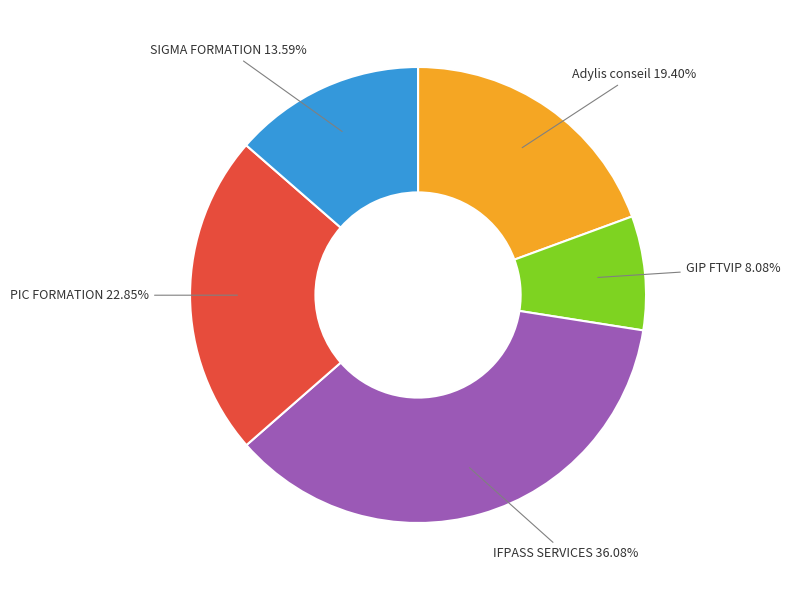

Does GIP FTVIP account for over 50% of the chart?

No